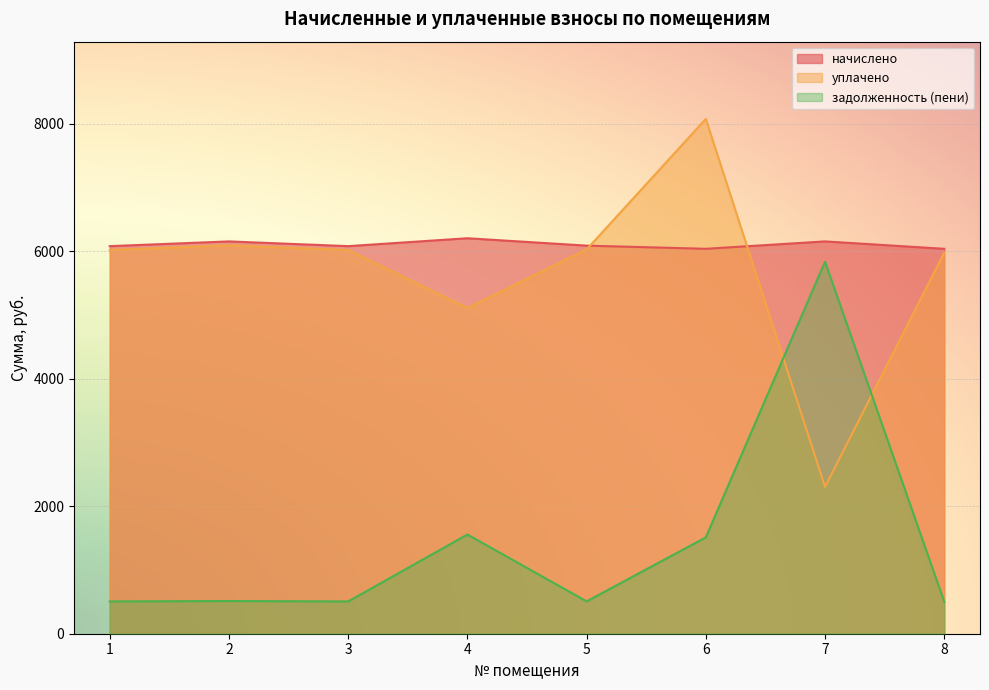

At which category is the sum across all series the highest?

6